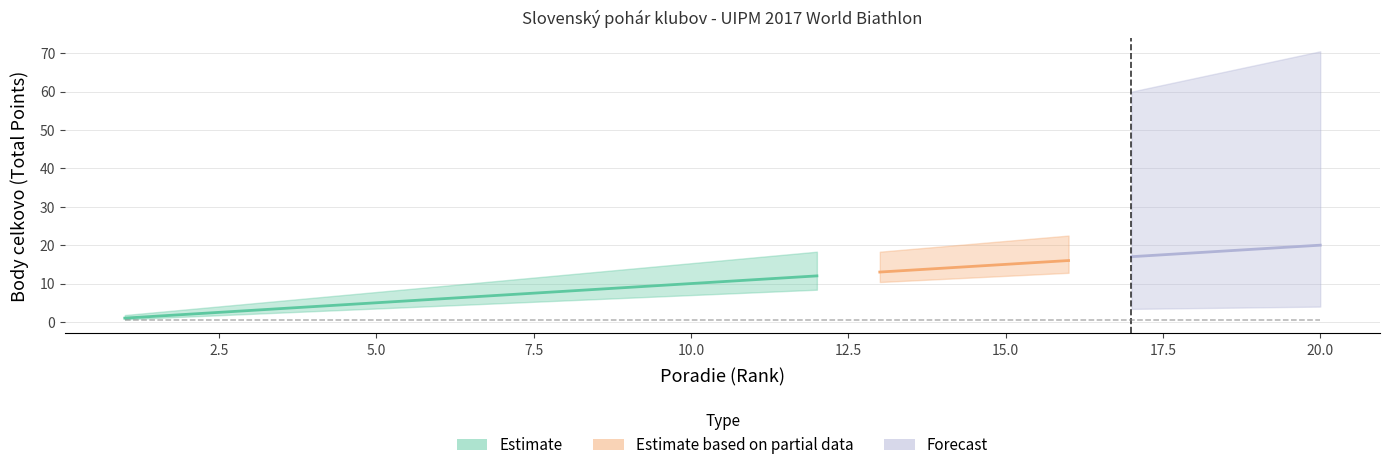

True or false: Poradie has a value of 4 at 4.

True